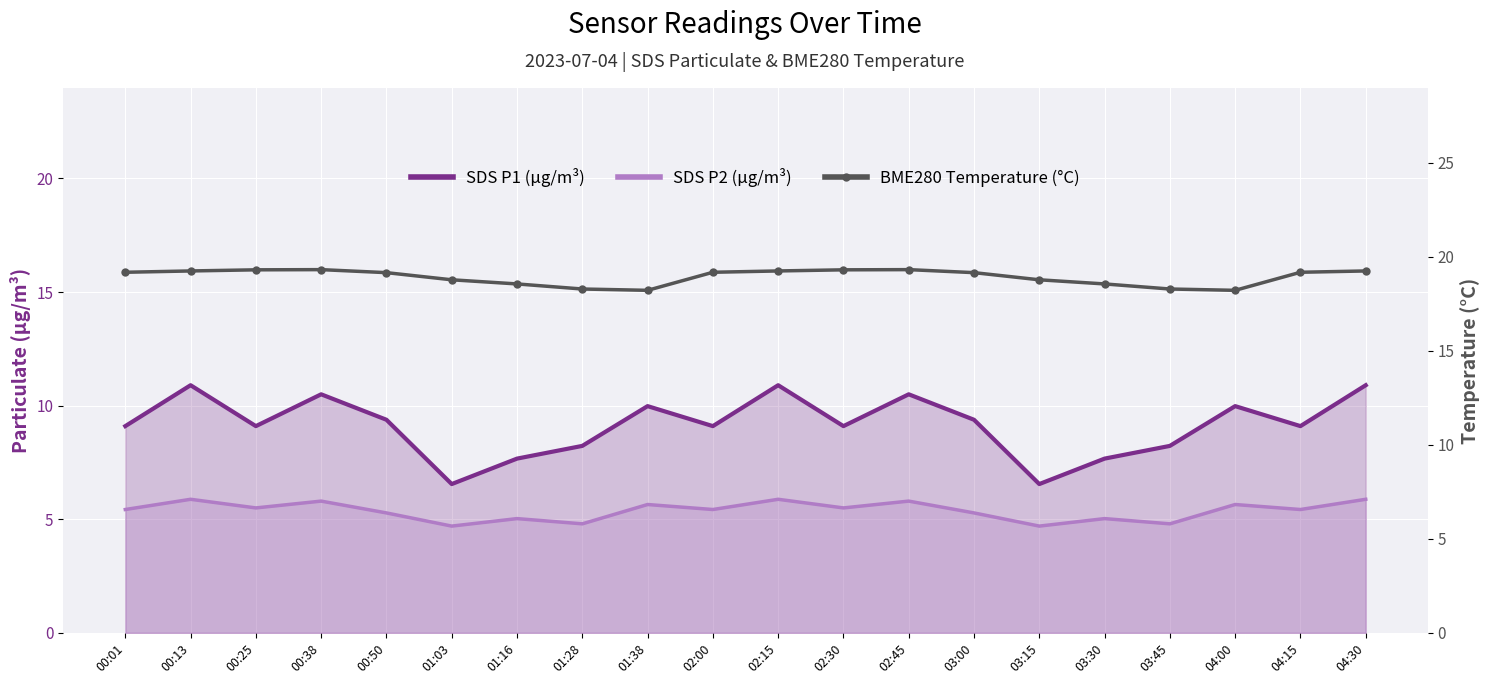

True or false: SDS P1 (µg/m³) has more than 0 points higher than both neighbors.

True